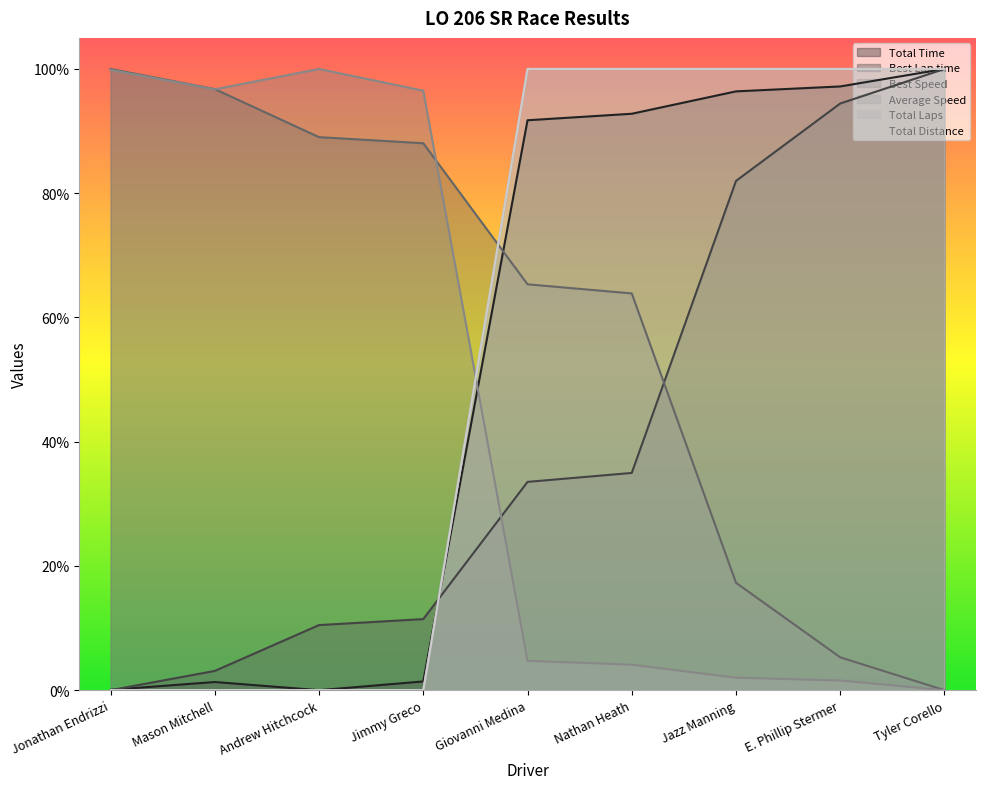

What is the average value of the Total Distance series?

0.6